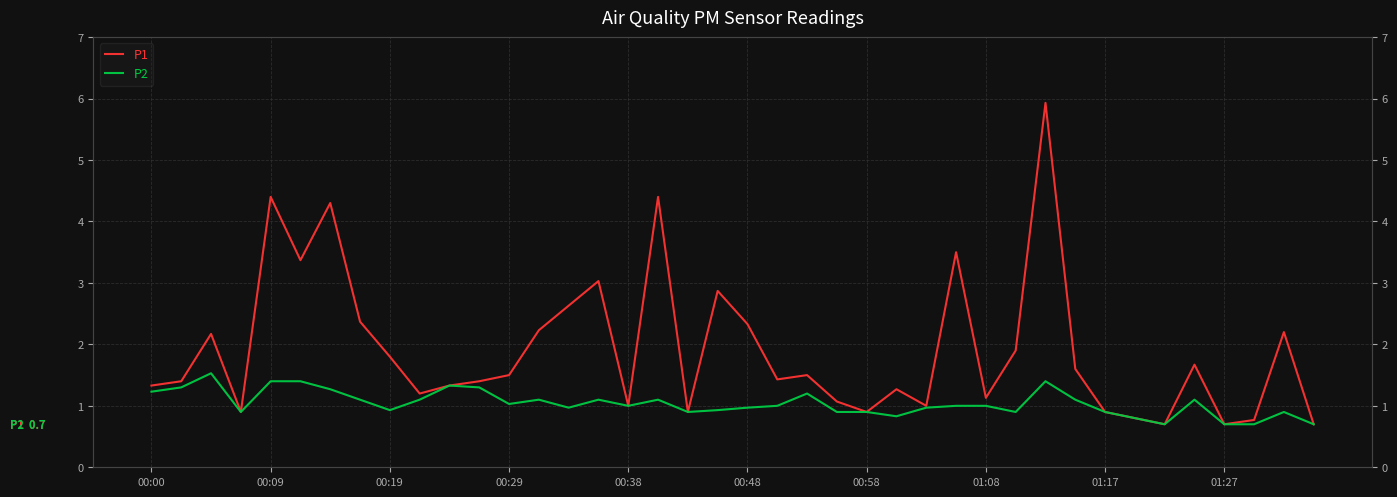

Is the value of P2 at 00:58 greater than the value of P1 at 25?

No